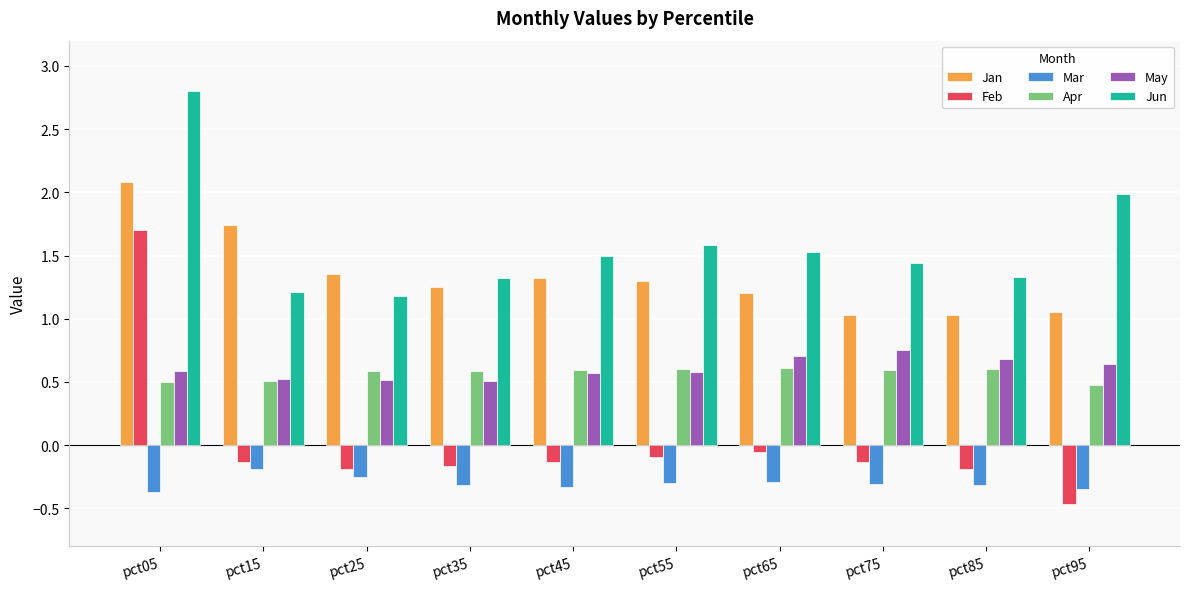

Between pct15 and pct35, which series saw the biggest shift?

Jan